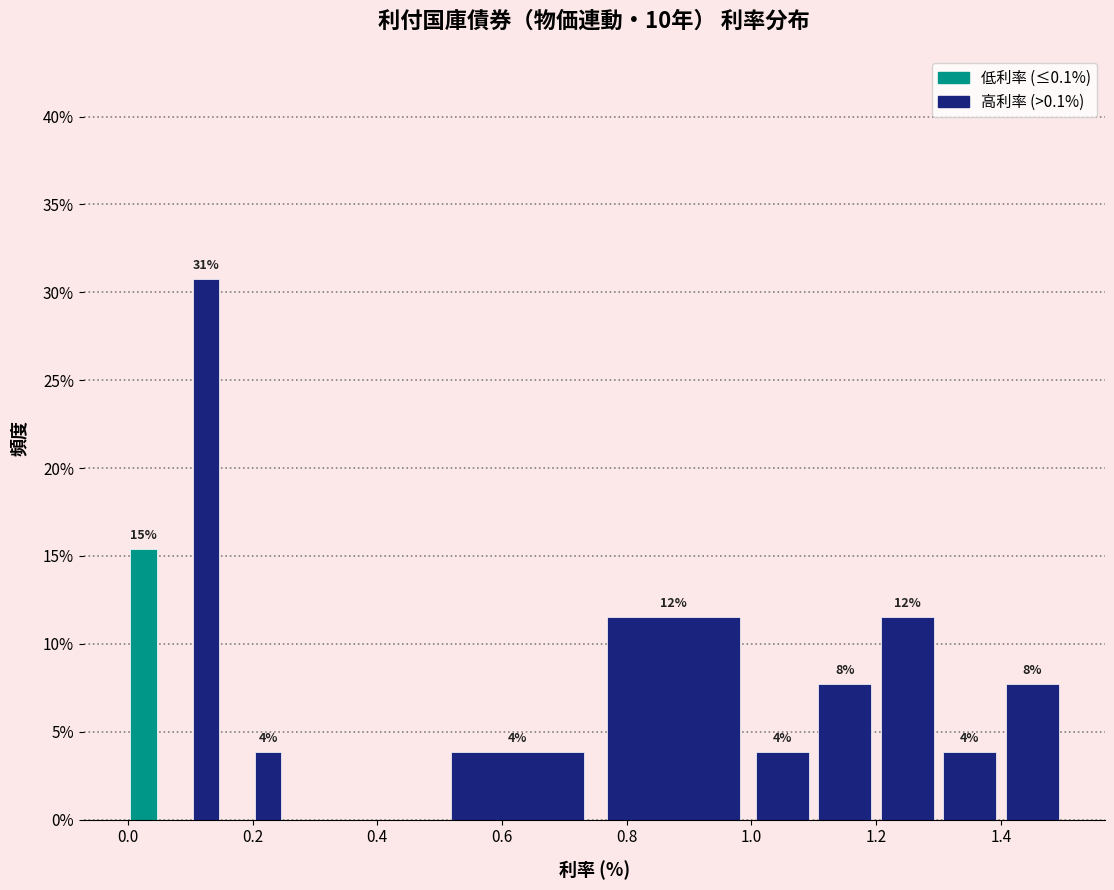

Read against the x-axis, roughly where is the centre of the tallest bar?

0.12